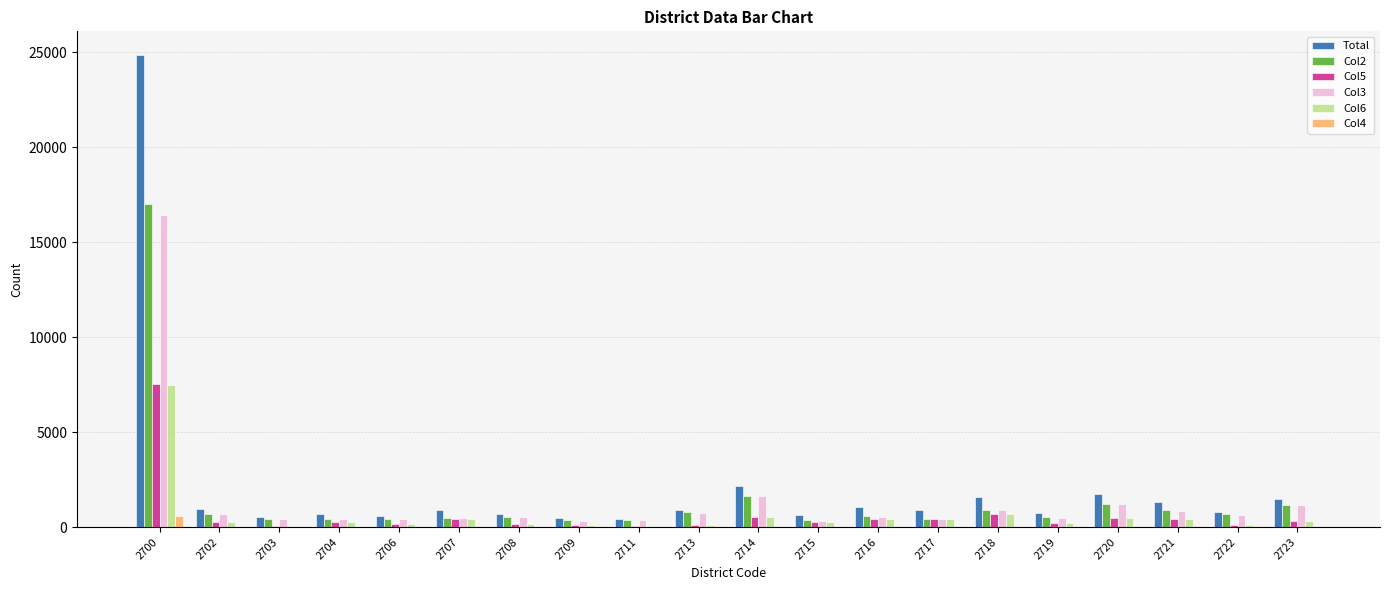

Are the bars horizontal?

No